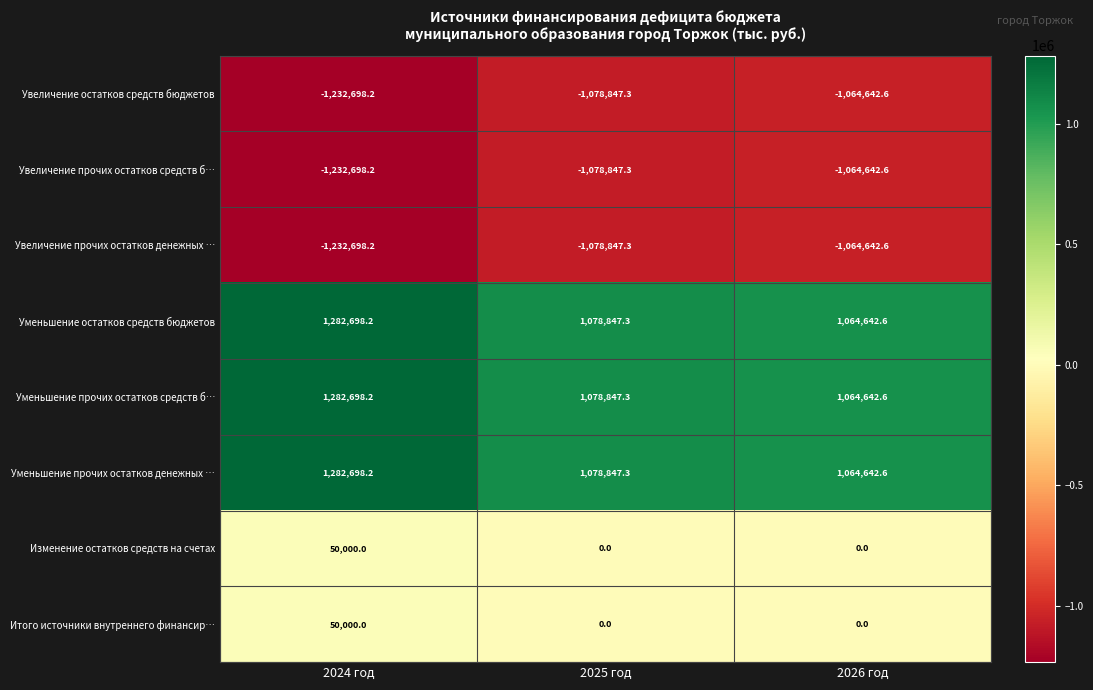

True or false: Увеличение прочих остатков средств б… has a value of -1064642.6 at 2026 год.

True